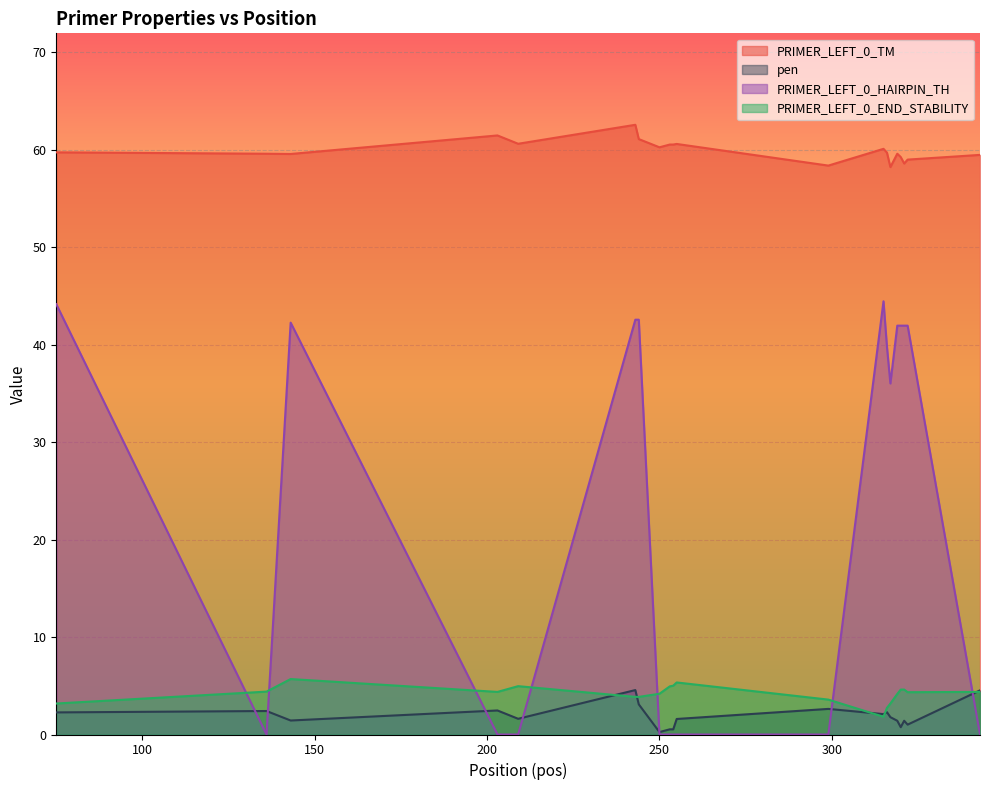

True or false: PRIMER_LEFT_0_END_STABILITY and PRIMER_LEFT_0_TM intersect in this chart.

False